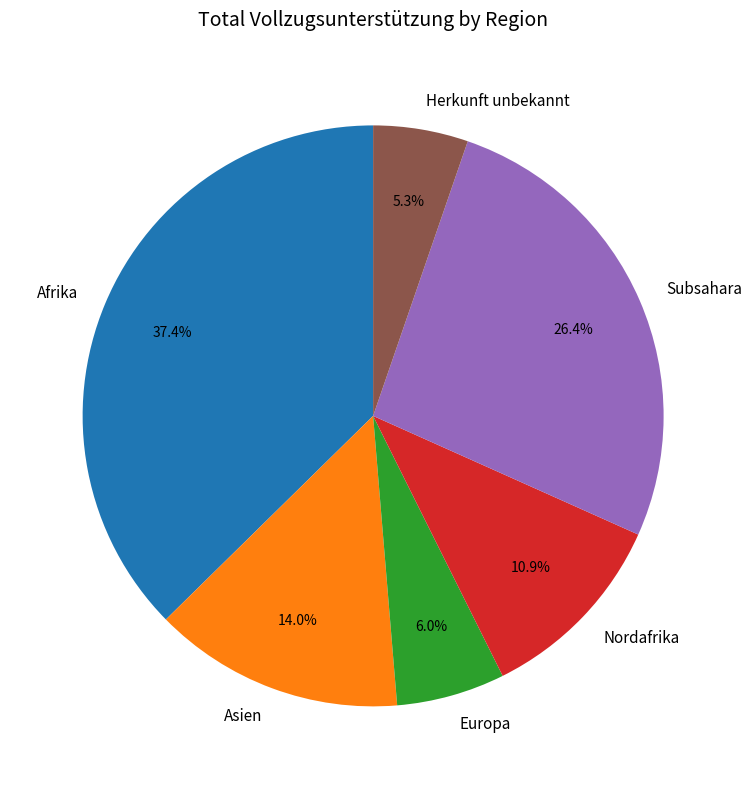

What is the largest slice in the pie chart?

Afrika